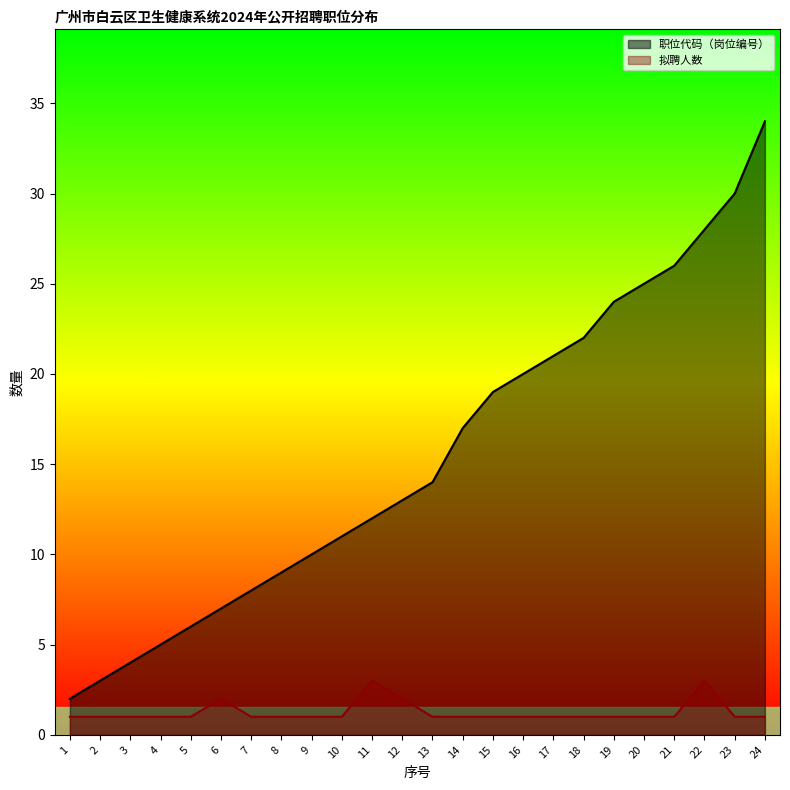

Where is 拟聘人数 nearest to the value 2?

6